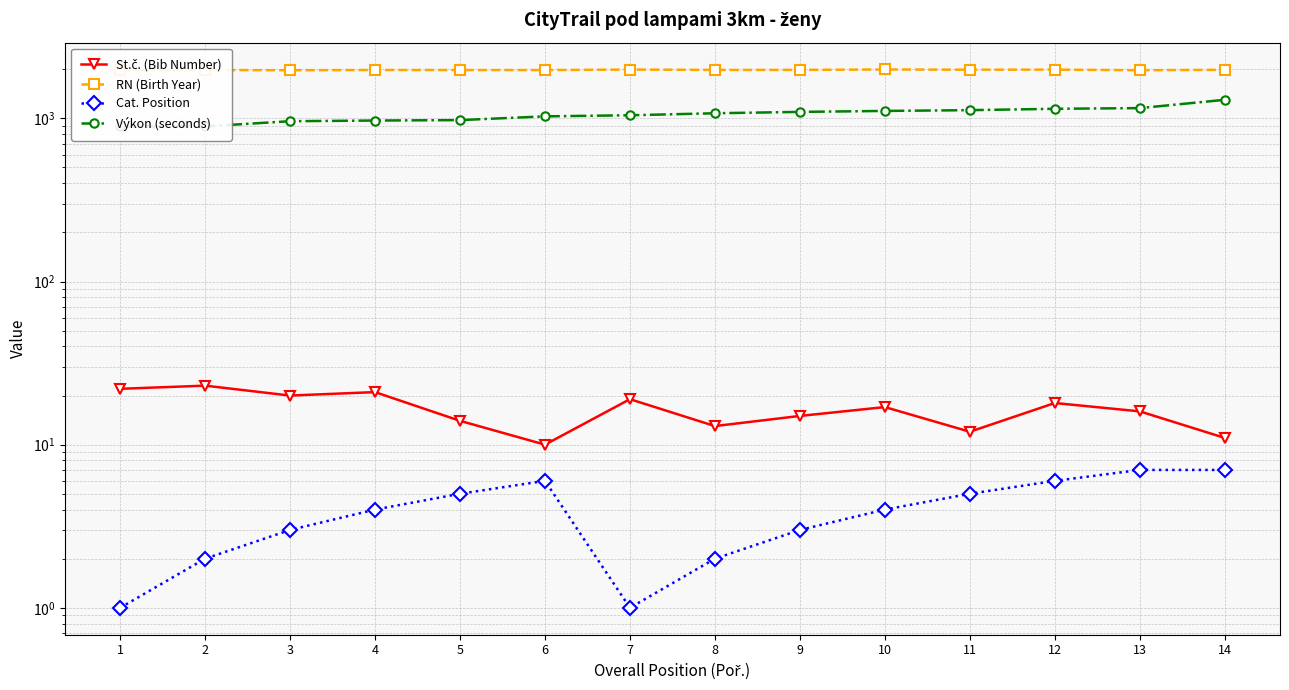

What is the difference between the maximum and minimum values in the Cat. Position series?

6